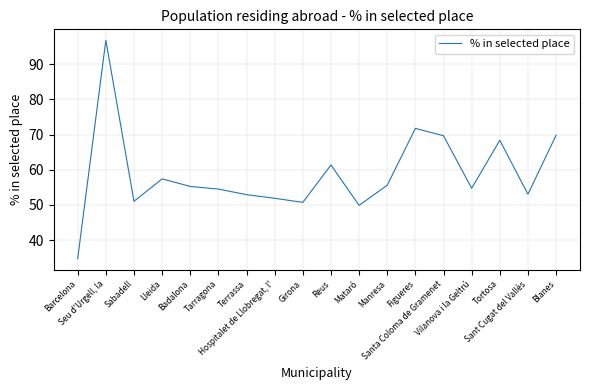

What position from the right is Lleida?

15